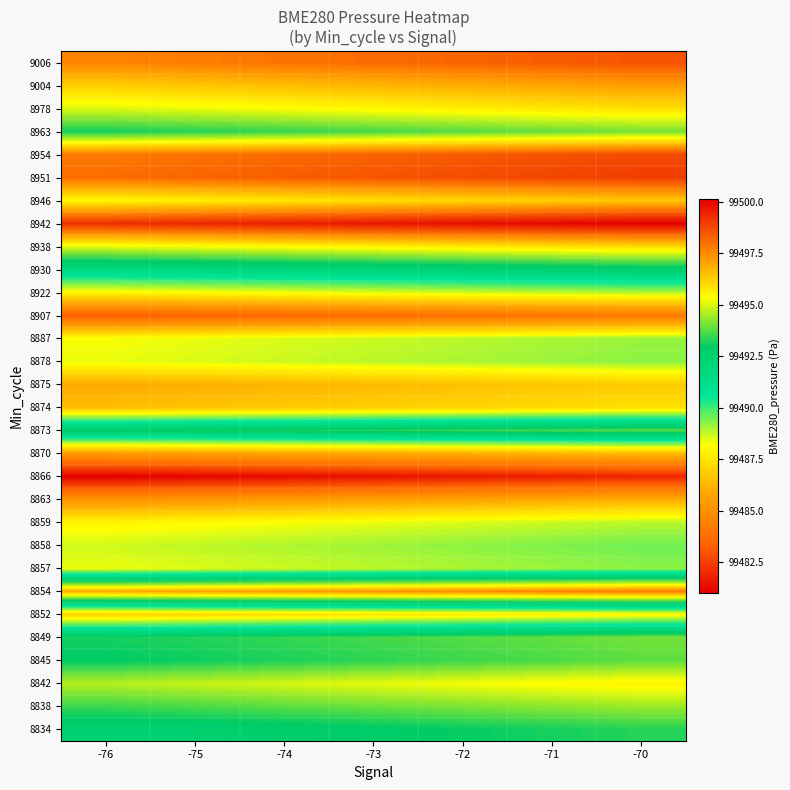

What is the total value across all series at -71?

2984762.3